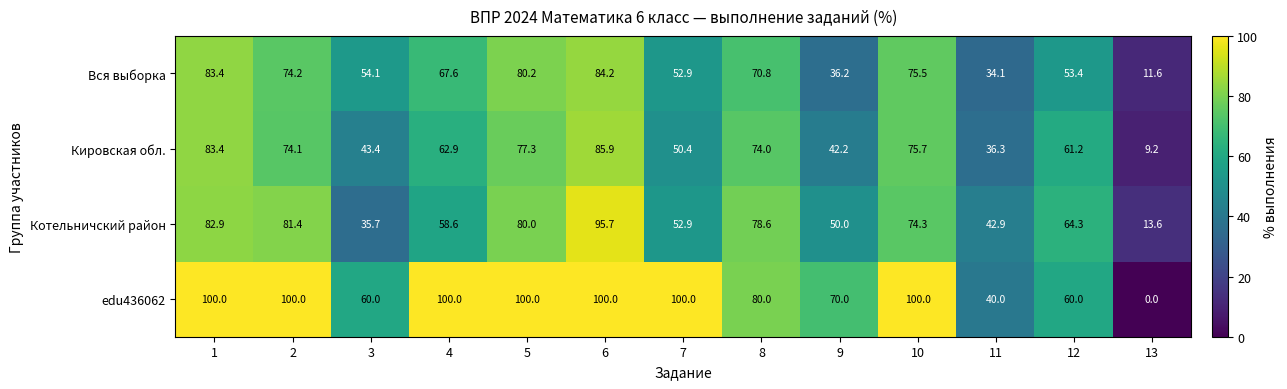

Which series has the largest total across all categories?

edu436062